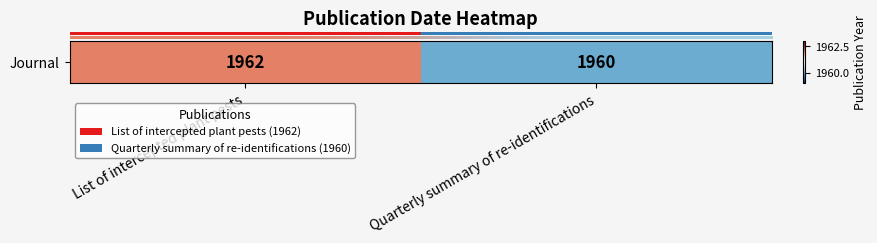

What is the difference between the values at List of intercepted plant pests and Quarterly summary of re-identifications?

2